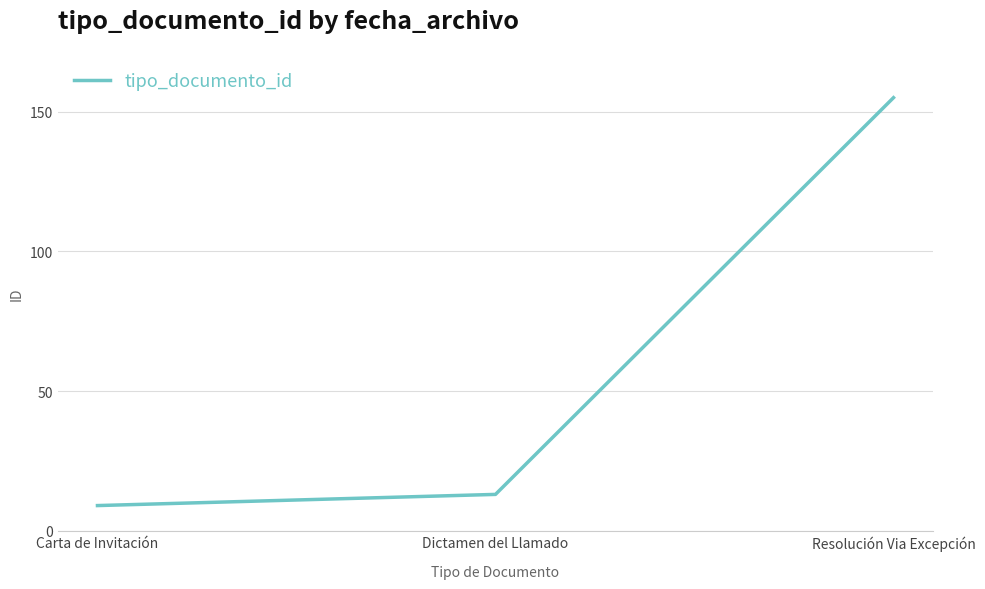

Reading right to left, what are all the values shown in this chart?

Resolución Via Excepción=155	Dictamen del Llamado=13	Carta de Invitación=9